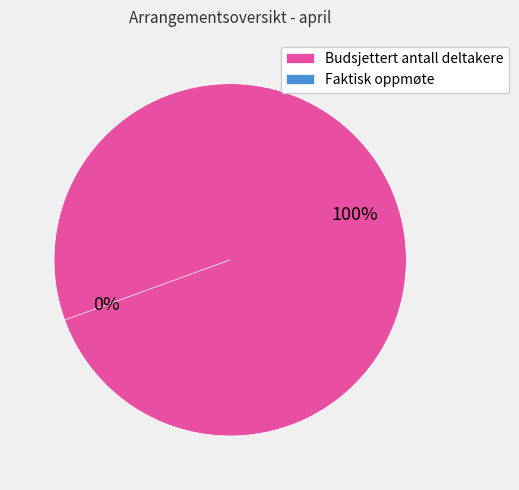

Which has a higher value, Budsjettert antall deltakere or Faktisk oppmøte?

Budsjettert antall deltakere